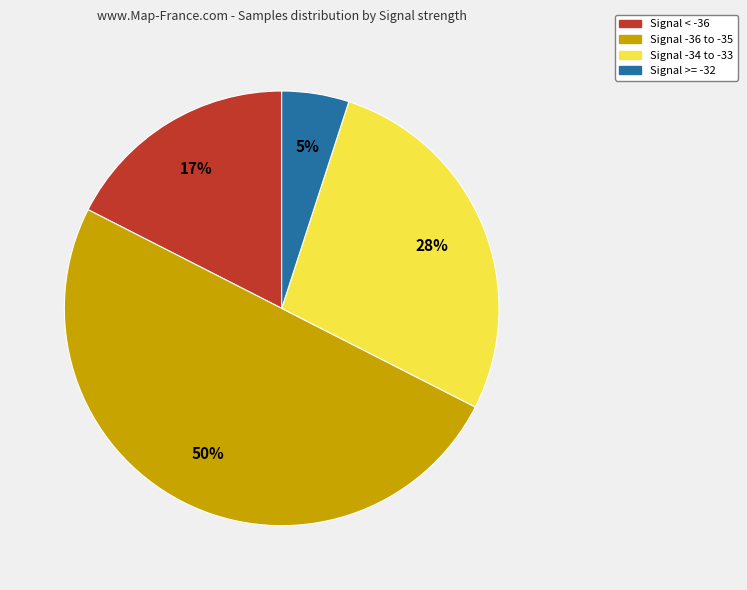

Rank the categories by value from highest to lowest.

Signal -36 to -35, Signal -34 to -33, Signal < -36, Signal >= -32